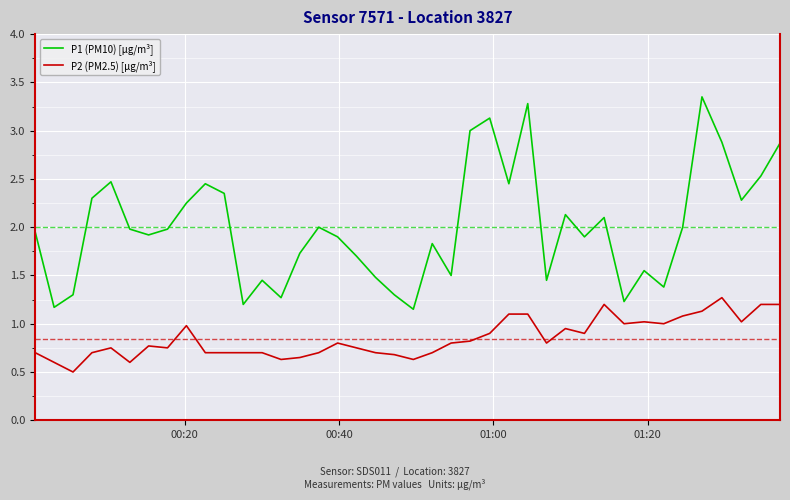

Does the chart have visible grid lines?

Yes